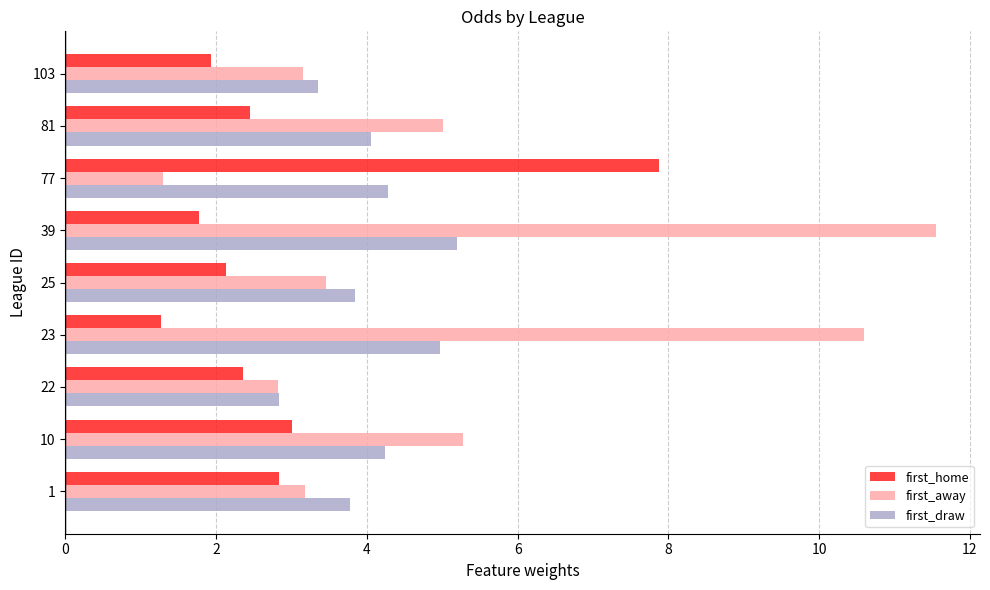

What is the difference between the second highest and second lowest values in the first_draw series?

1.6